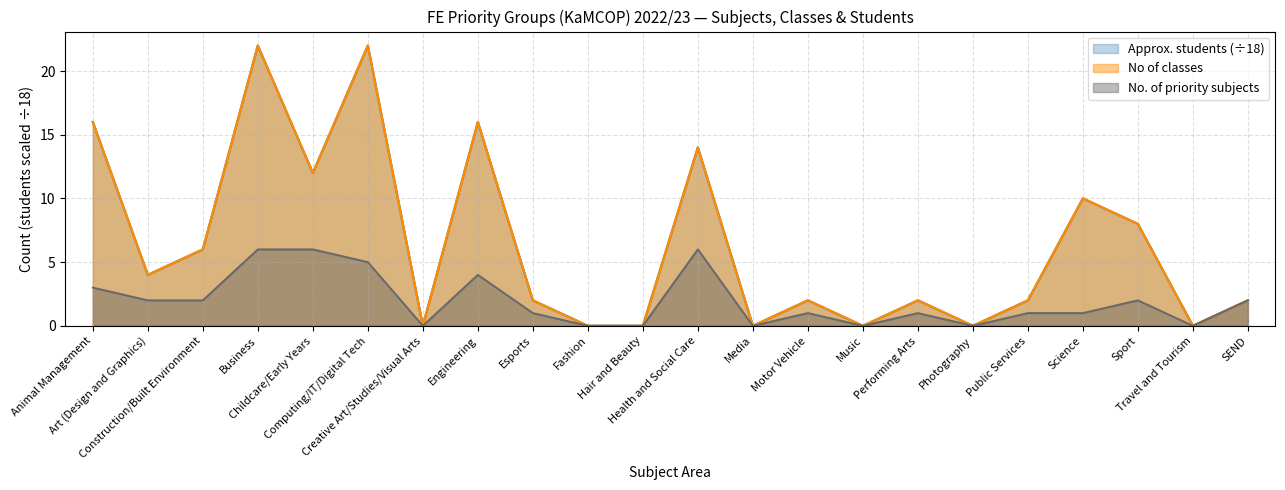

How many lines are shown in the chart?

3